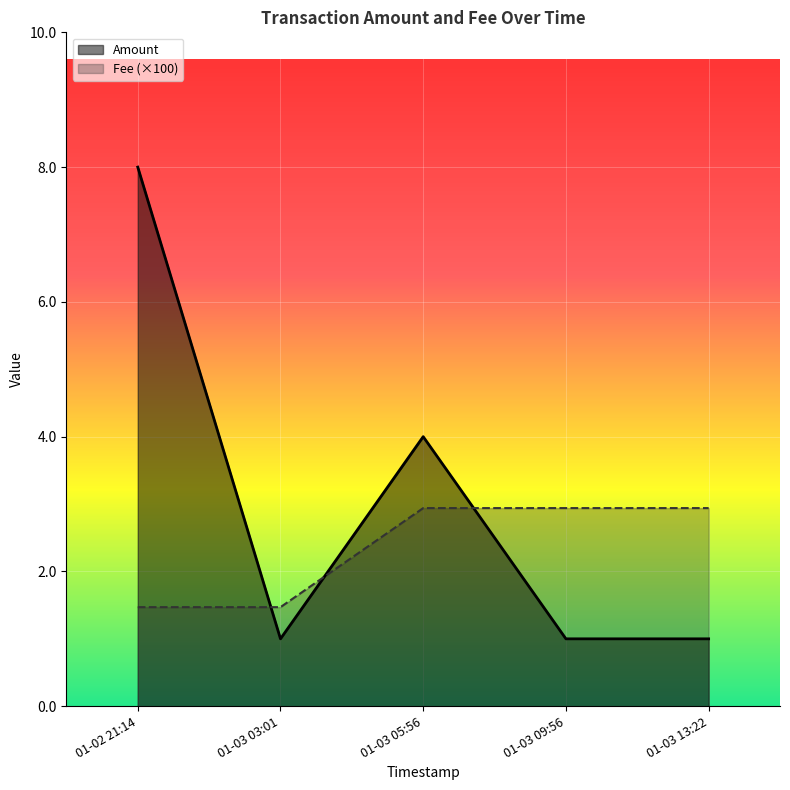

What is the greatest value displayed?

8.0